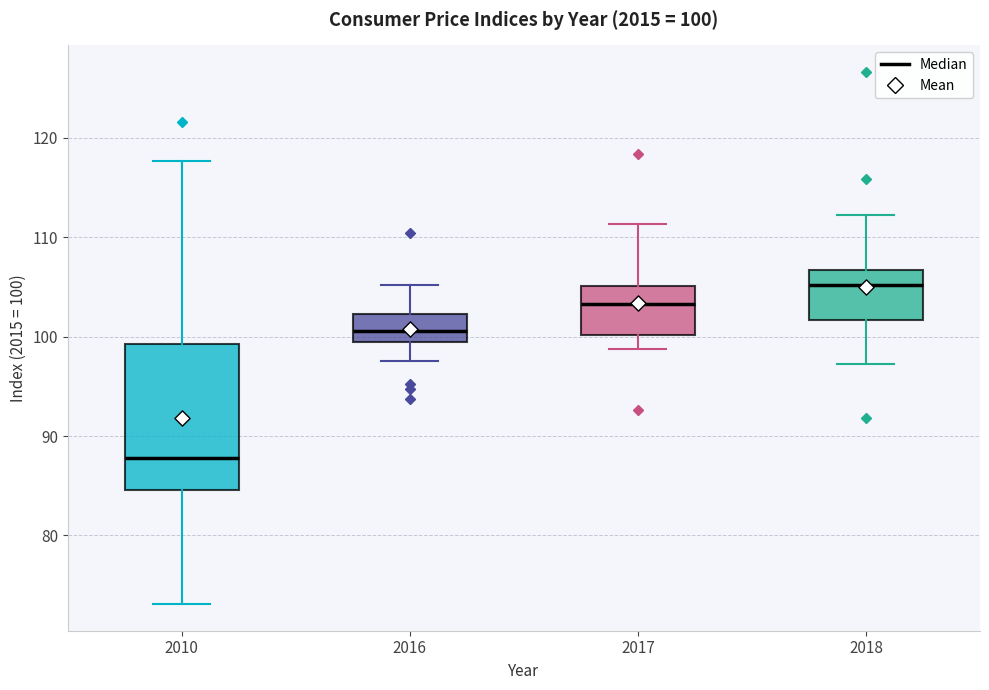

Which box is the tallest, from its lower edge to its upper edge?

2010